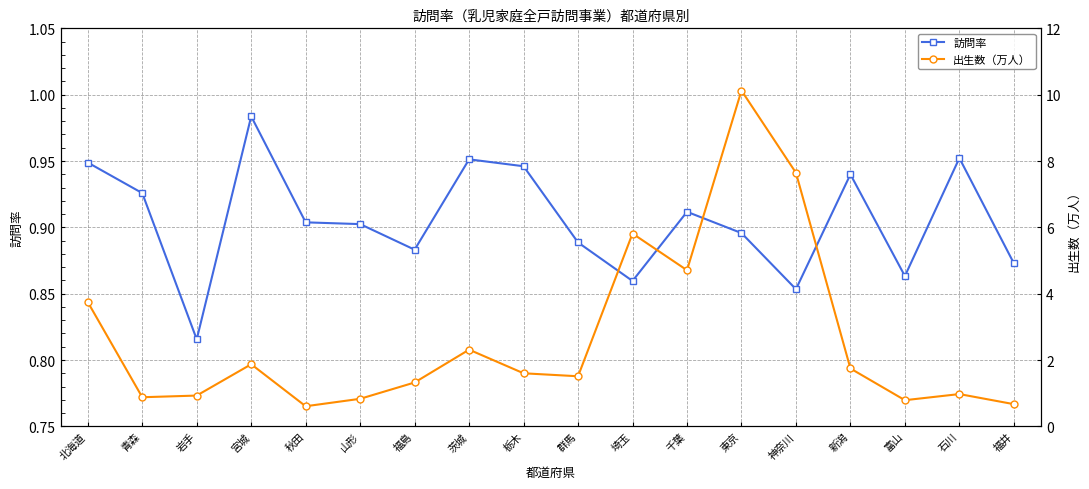

What is the highest value of the 出生数（万人） series?

10.1